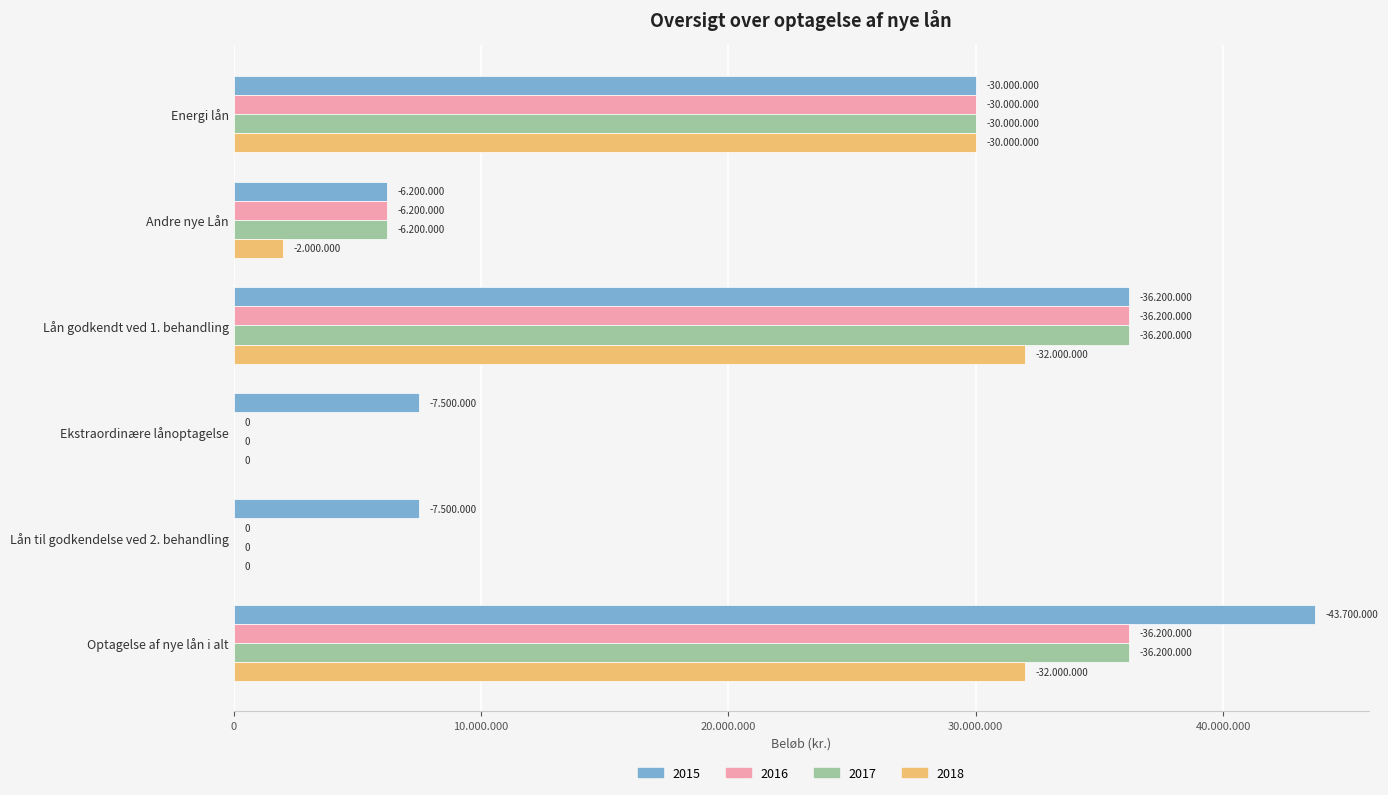

At which category is the sum across all series the highest?

Optagelse af nye lån i alt